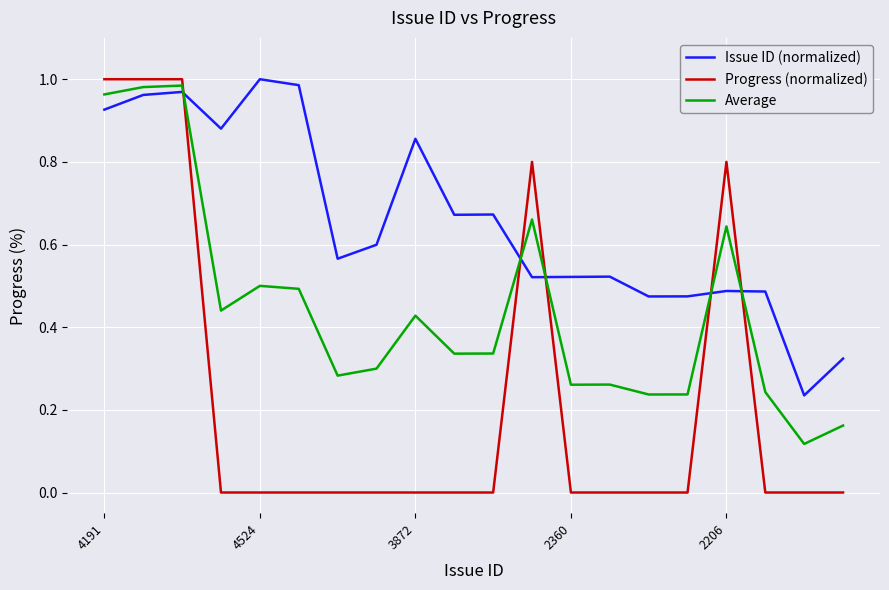

Which series has the largest total across all categories?

Issue ID (normalized)